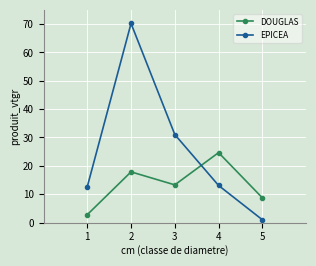

What is the value of the DOUGLAS point at the 1st from the left?

2.8